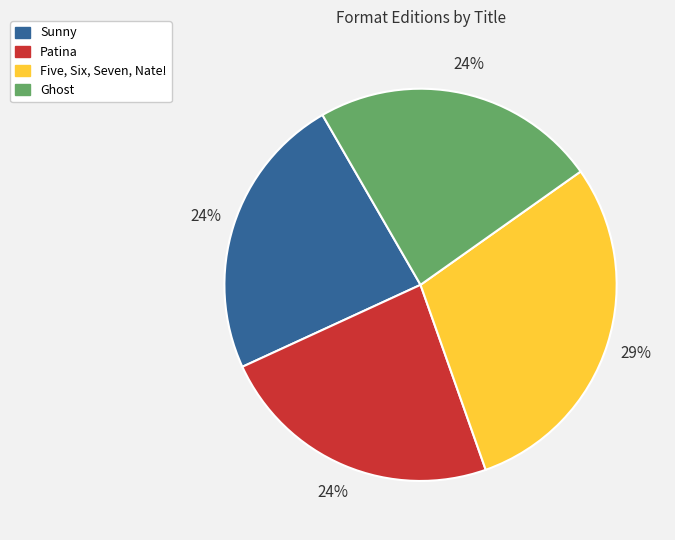

To the nearest percent, what is the average slice percentage?

25%